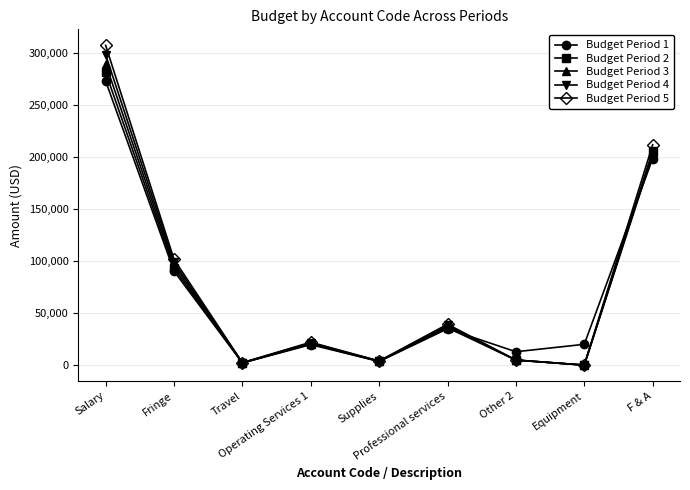

Which series has the largest range (max minus min)?

Budget Period 5